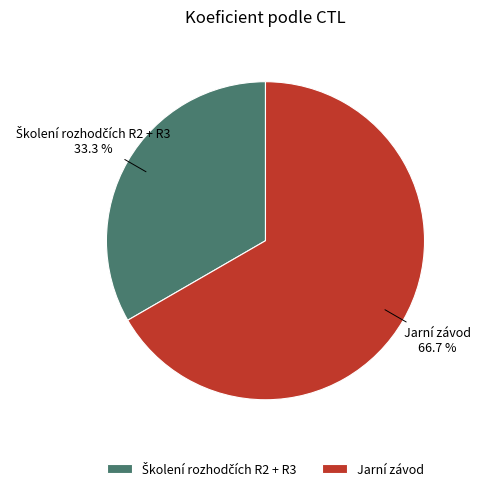

What is the majority slice?

Jarní závod